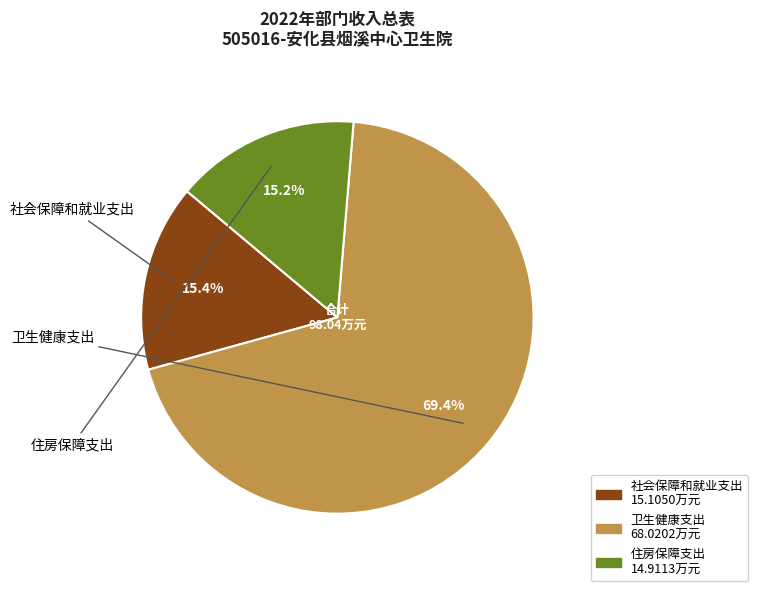

Is it true that 住房保障支出 is 15% of the pie?

True